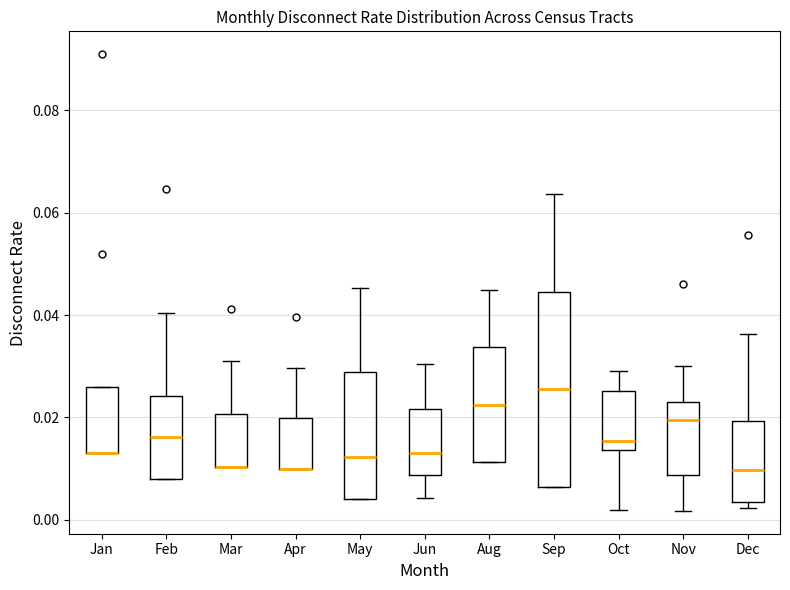

Which box is the tallest, from its lower edge to its upper edge?

Sep